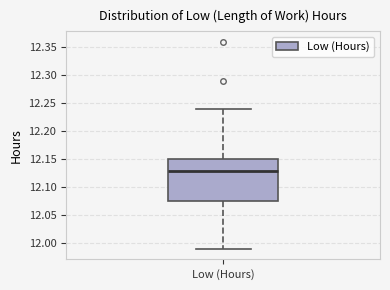

Where does the median line of the box for Low (Hours) sit on the y-axis? The values are not printed on the chart, so give them approximately, as read against the axis.

12.130